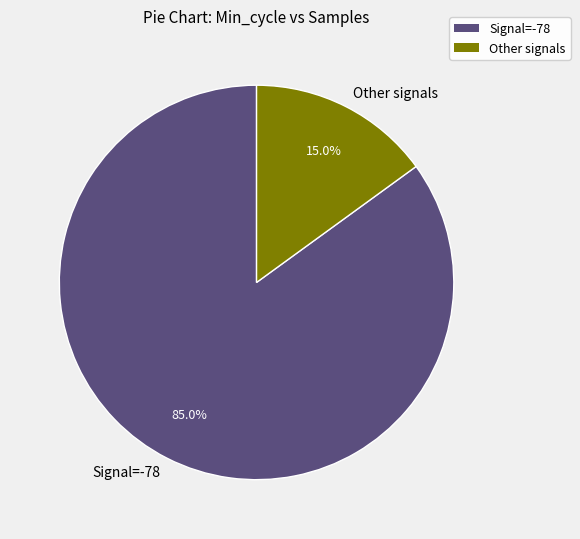

To the nearest percent, what is the average slice percentage?

50%